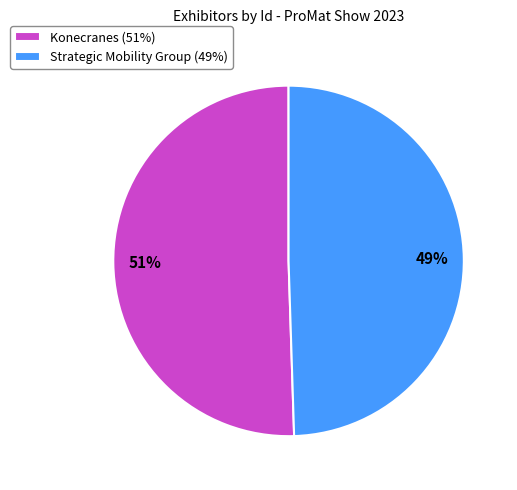

To the nearest percent, what is the average slice percentage?

50%